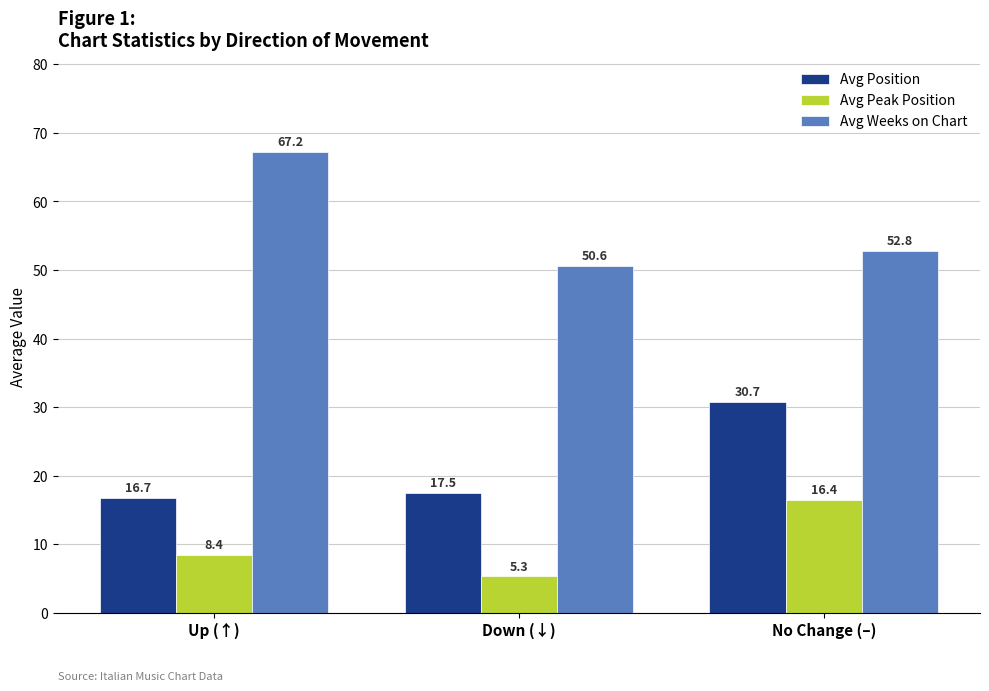

What is the difference between the maximum and minimum values in the Avg Position series?

14.0